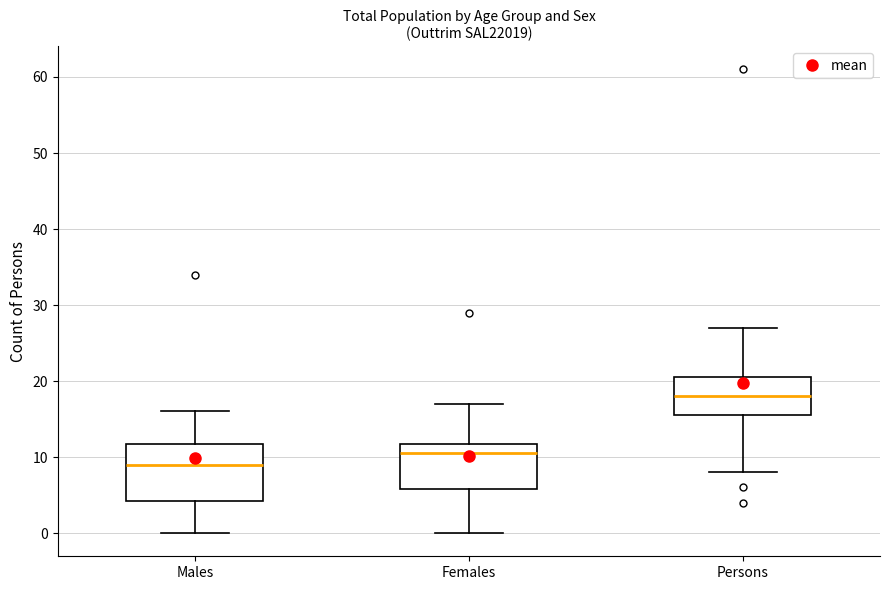

Reading left to right, transcribe this box plot: for each box, give where its median line is, the range the box spans, and where its two whiskers end, as read against the y-axis. The values are not printed on the chart, so give them approximately, as read against the axis.

Males: median 9, box 4 to 12, whiskers 0 to 16
Females: median 11, box 6 to 12, whiskers 0 to 17
Persons: median 18, box 16 to 21, whiskers 8 to 27